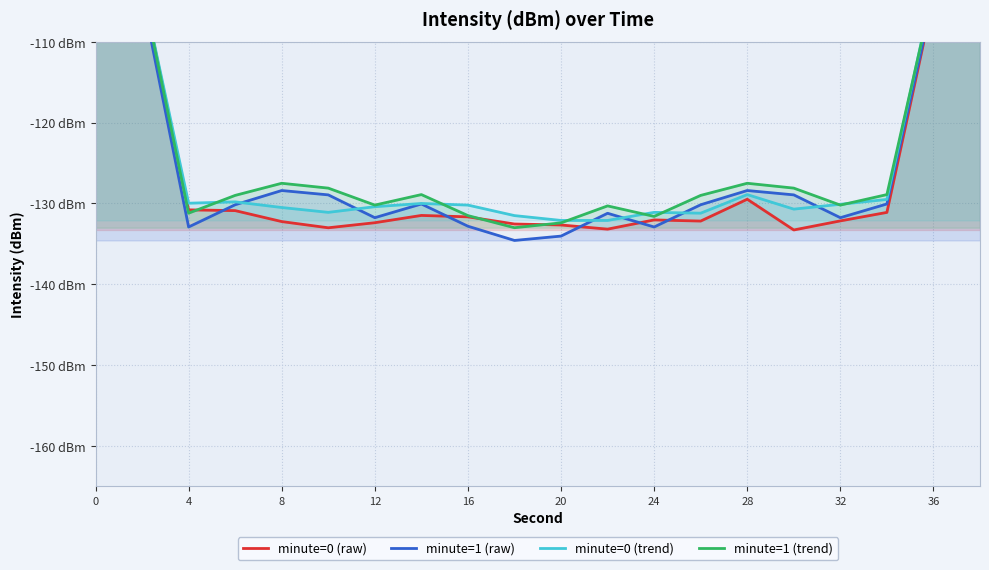

Rank the series by their maximum value, from lowest to highest.

minute=1 (raw), minute=1 (trend), minute=0 (raw), minute=0 (trend)